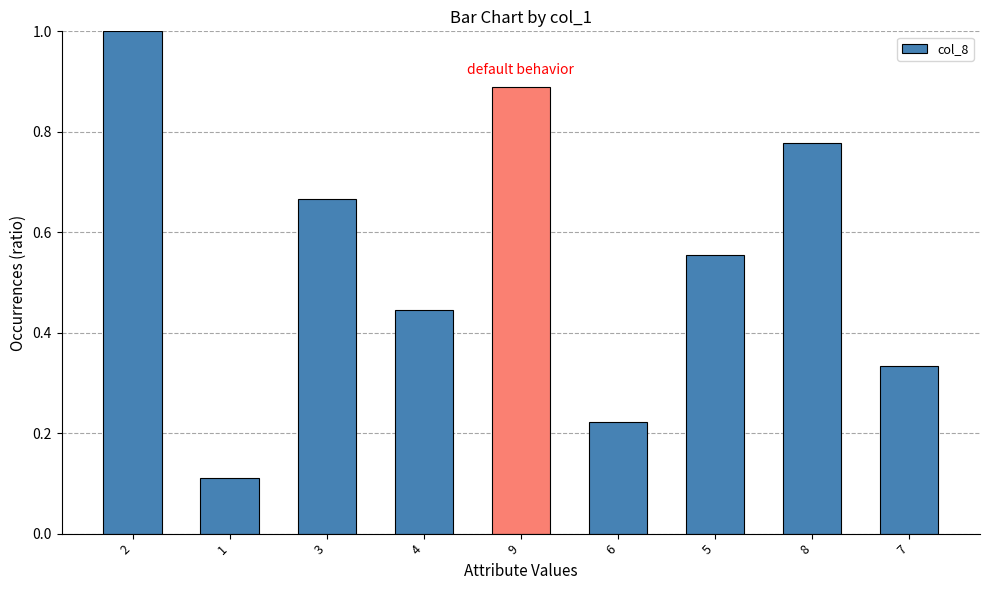

What is the sum of all values?

5.0